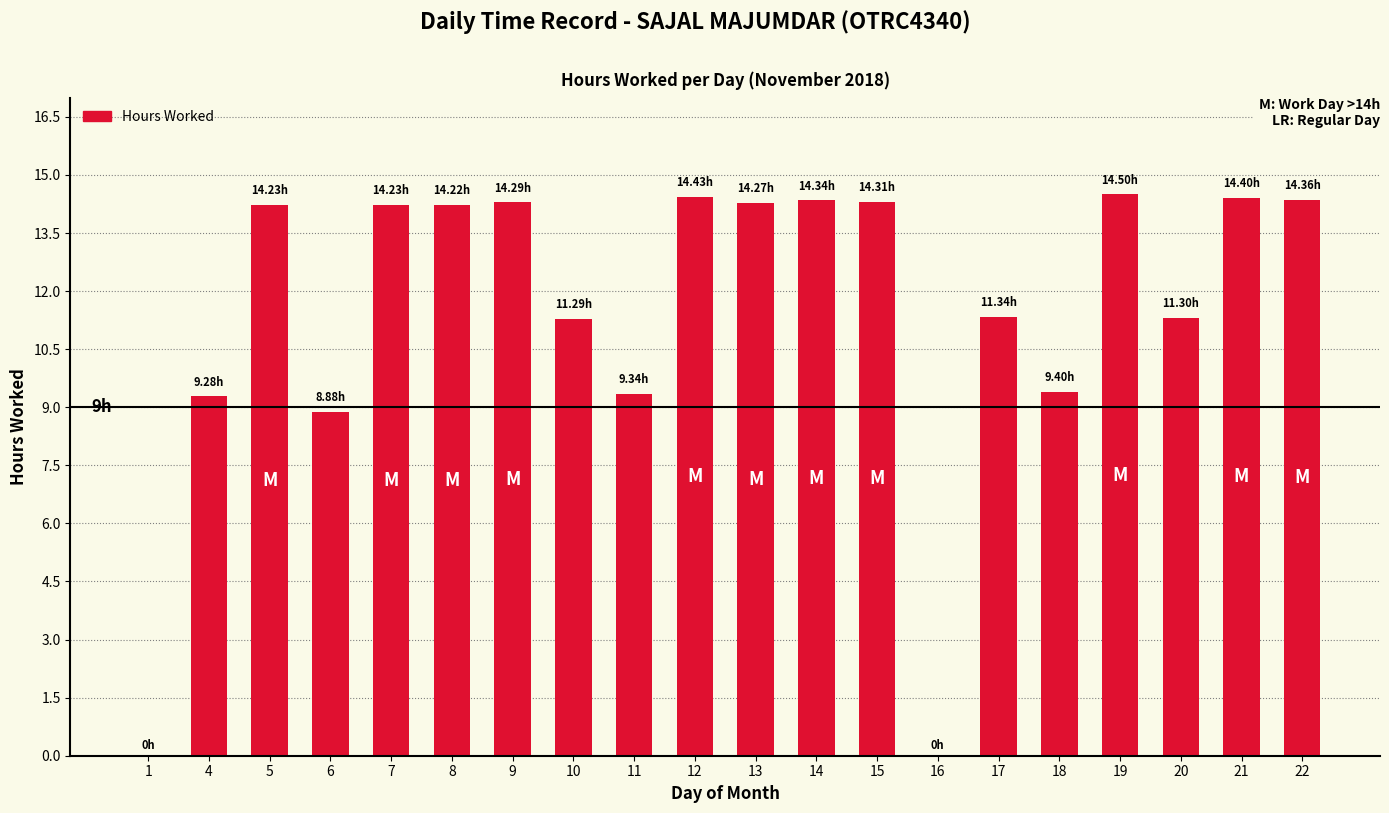

Count the number of categories in the chart.

20